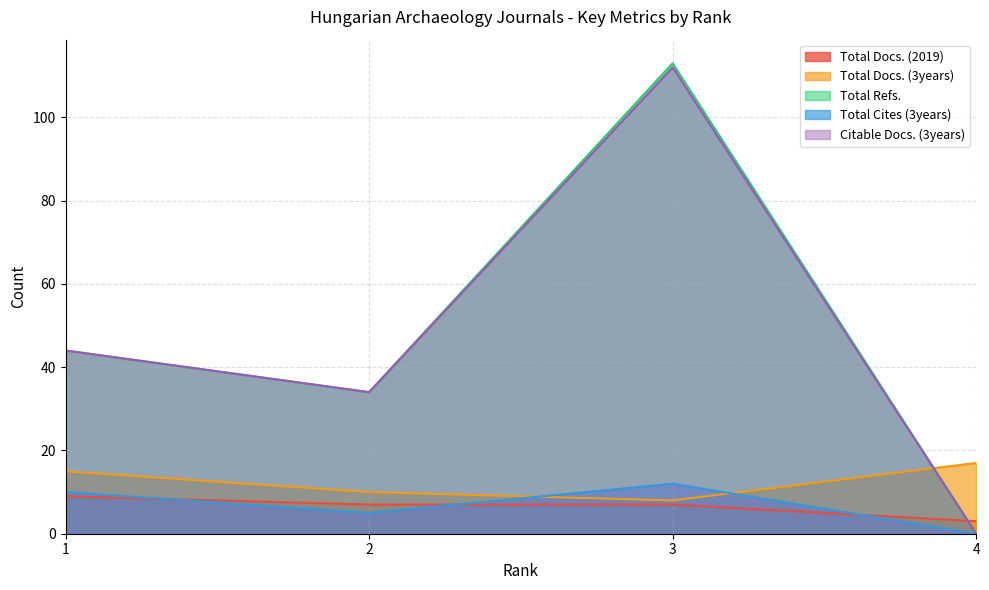

Where is the first local minimum for Total Docs. (3years)?

3